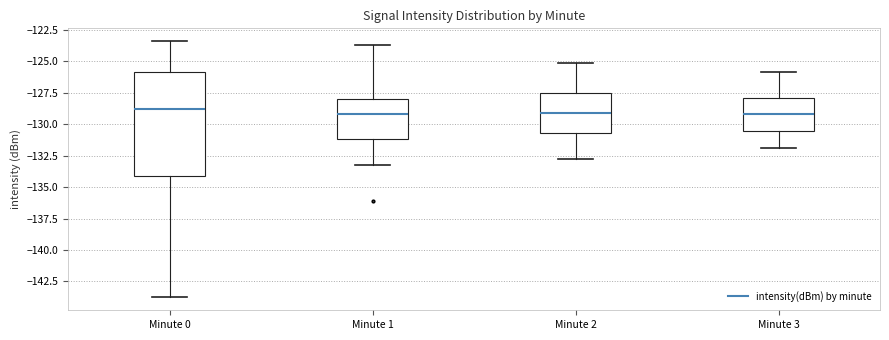

Reading left to right, read every box against the y-axis: the position of its median line, the range the box covers, and the ends of its whiskers. The values are not printed on the chart, so give them approximately, as read against the axis.

Minute 0: median -129.0, box -134.0 to -126.0, whiskers -144.0 to -123.5
Minute 1: median -129.0, box -131.0 to -128.0, whiskers -133.0 to -123.5
Minute 2: median -129.0, box -130.5 to -127.5, whiskers -133.0 to -125.0
Minute 3: median -129.0, box -130.5 to -128.0, whiskers -132.0 to -126.0